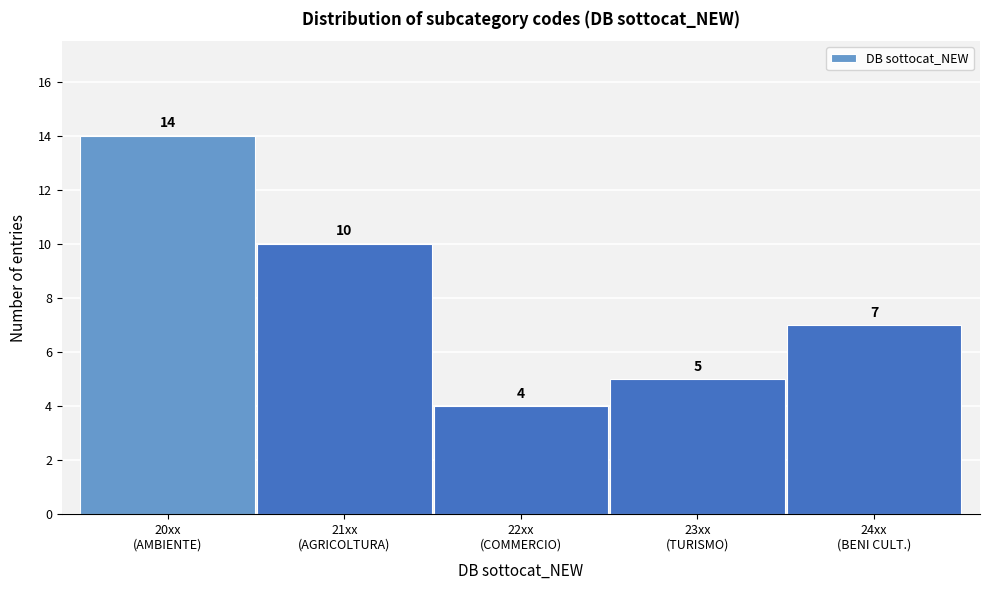

Reading right to left, transcribe all the data shown in this chart.

7	5	4	10	14